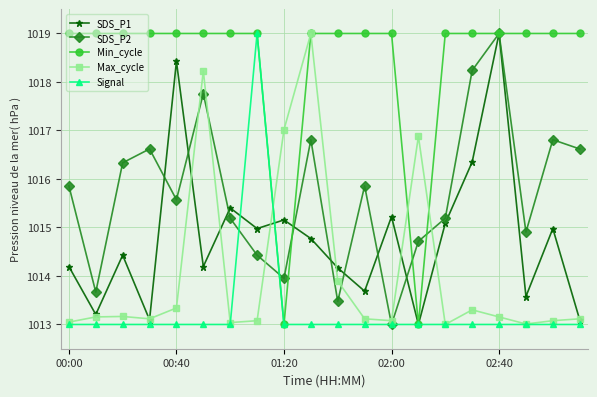

What is the average value of the Signal series?

1013.3